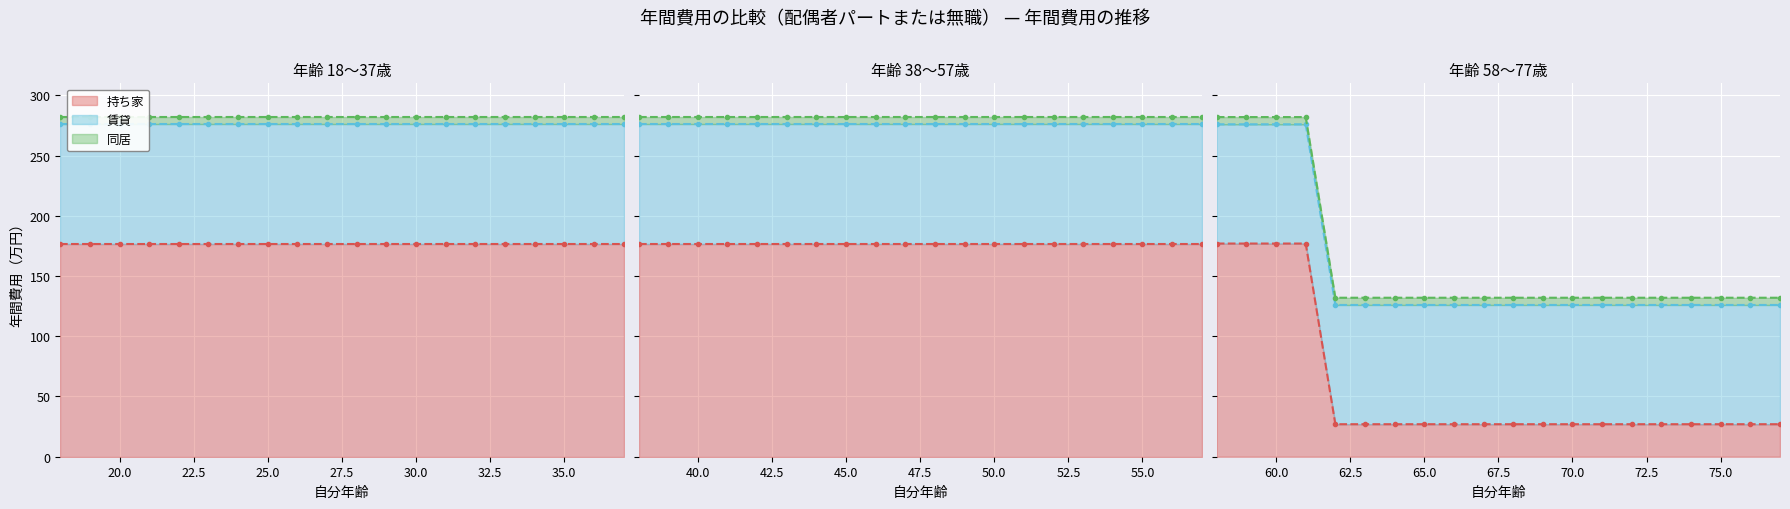

The 同居 series shows 9 at 25. True or false?

False